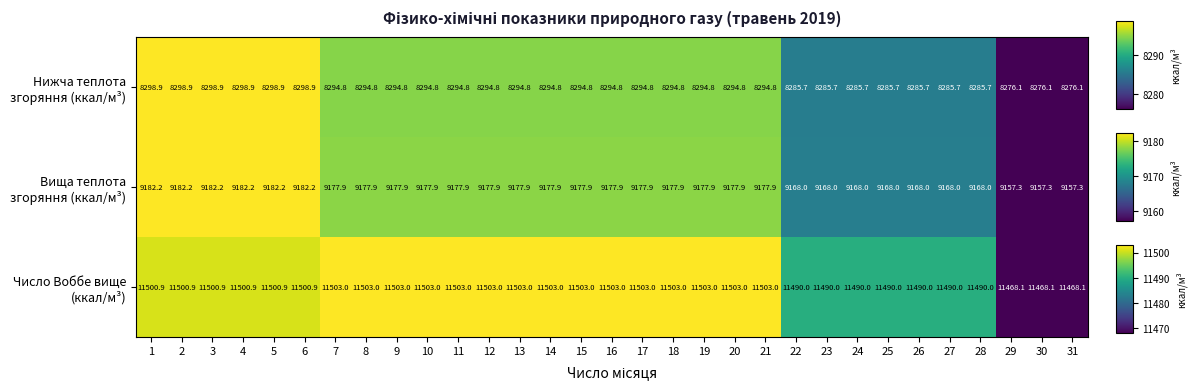

What is the greatest value displayed?

11503.0